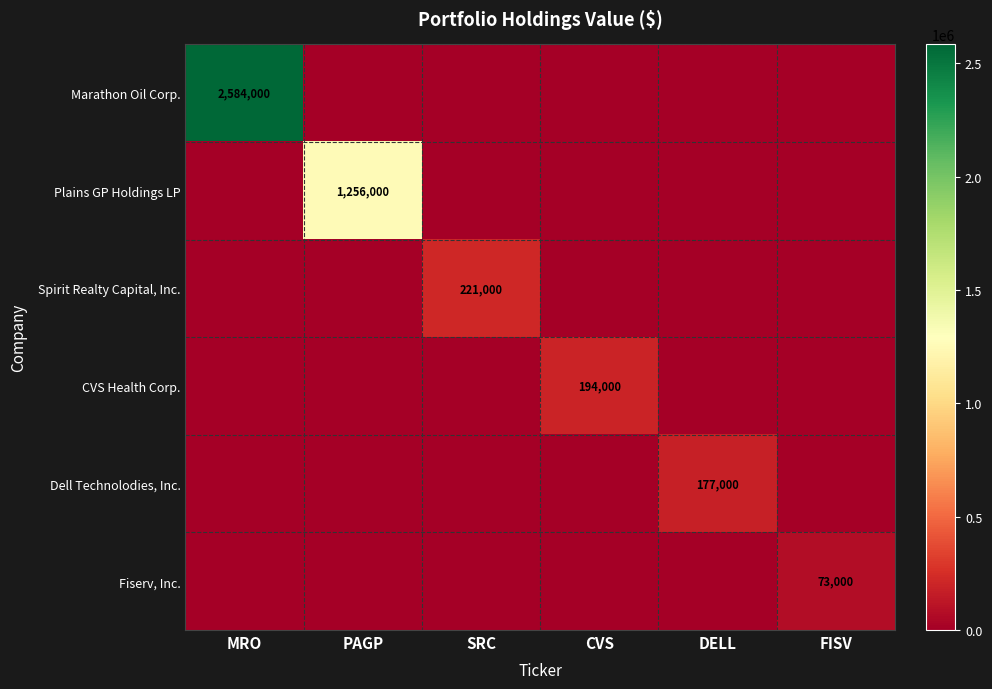

At which category is the sum across all series the highest?

MRO